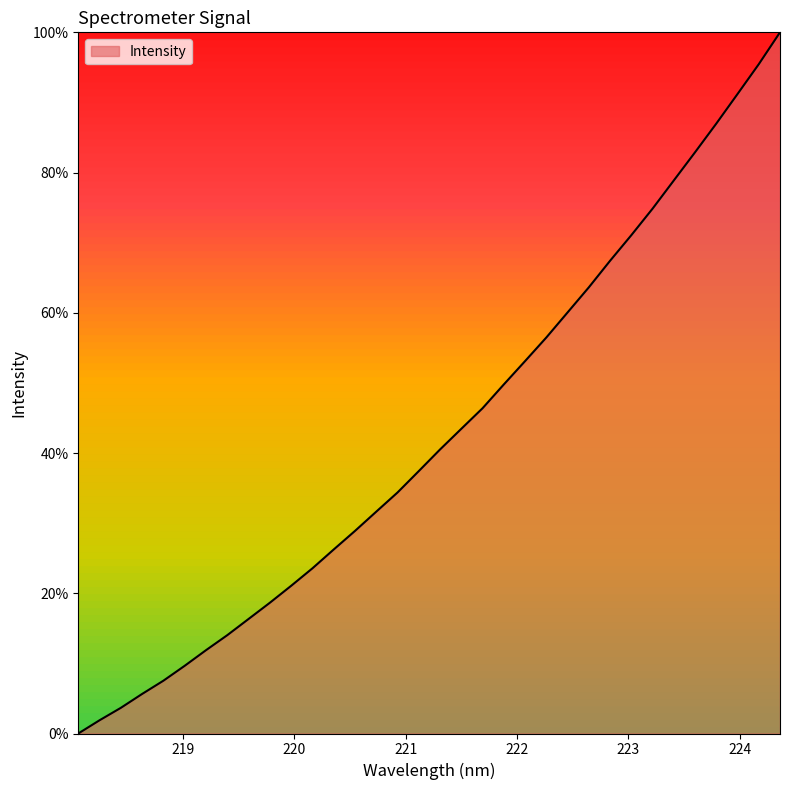

True or false: the data has more than 2 interior local peaks.

False